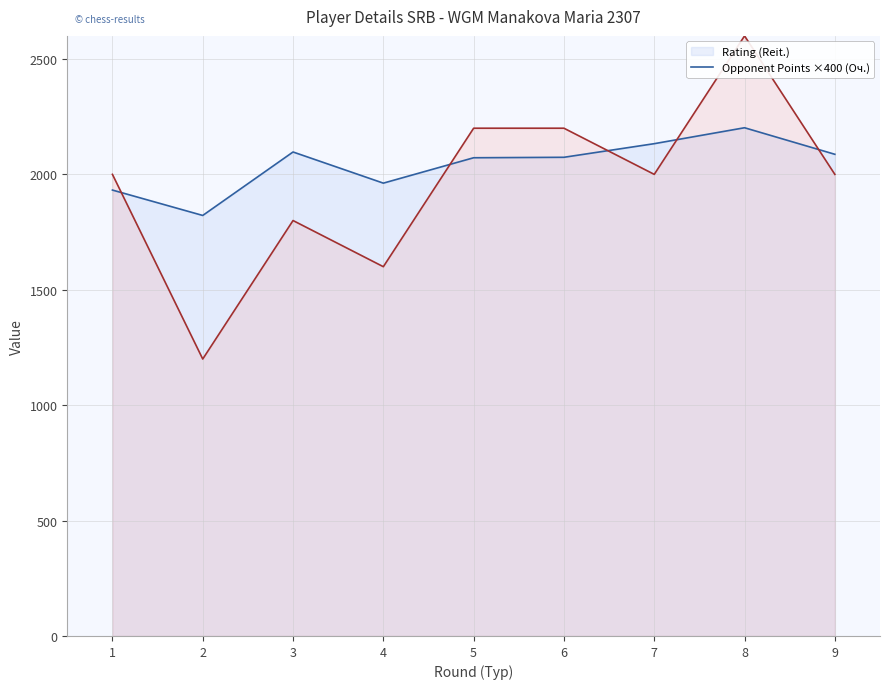

Which label corresponds to the smallest value in the chart?

2